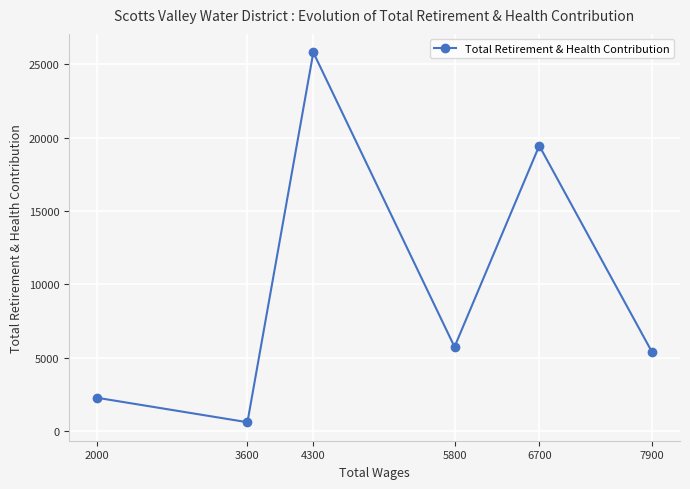

What is the difference between the maximum and minimum values?

25170